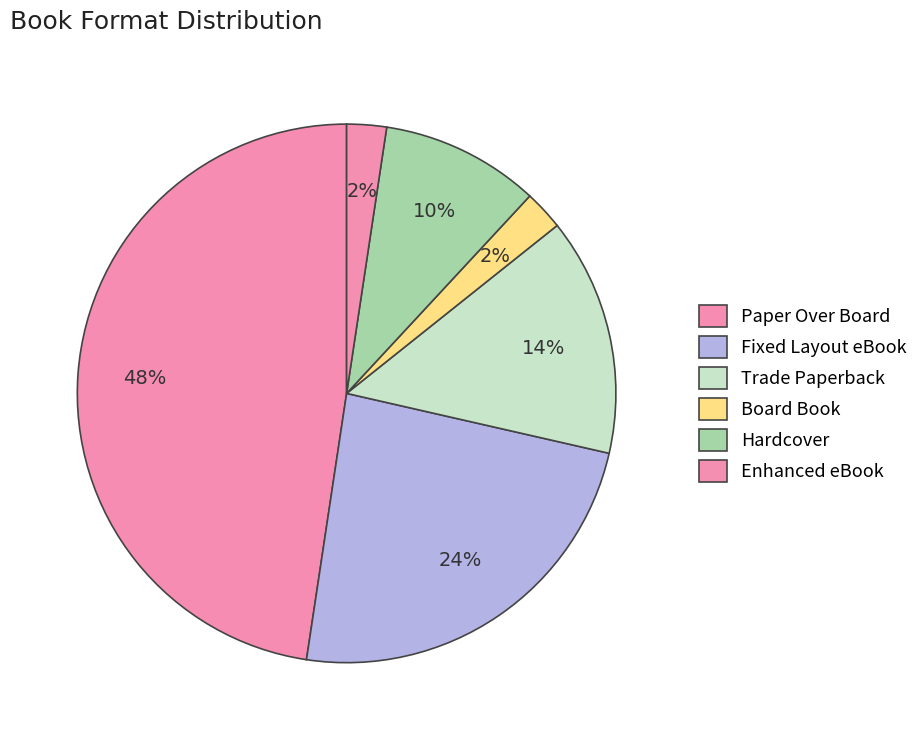

How many slices are in this pie chart?

6